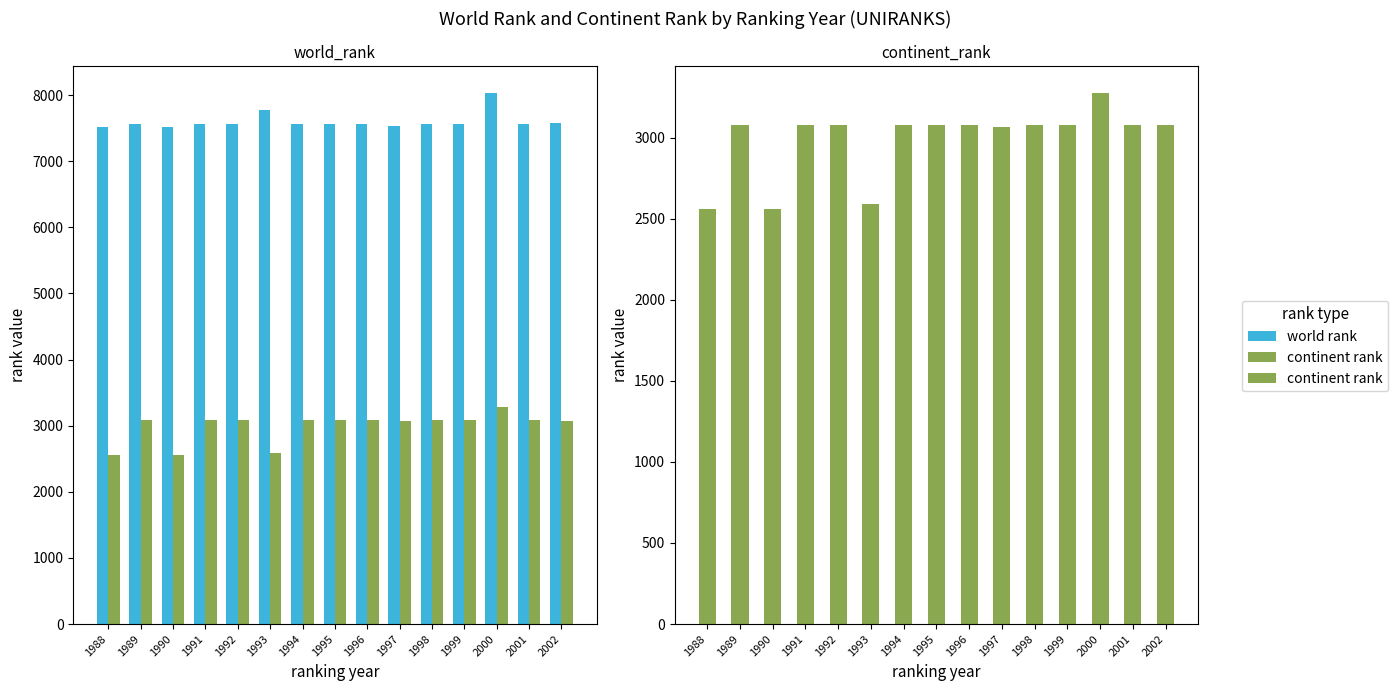

At which label is world rank closest to 7779?

1993